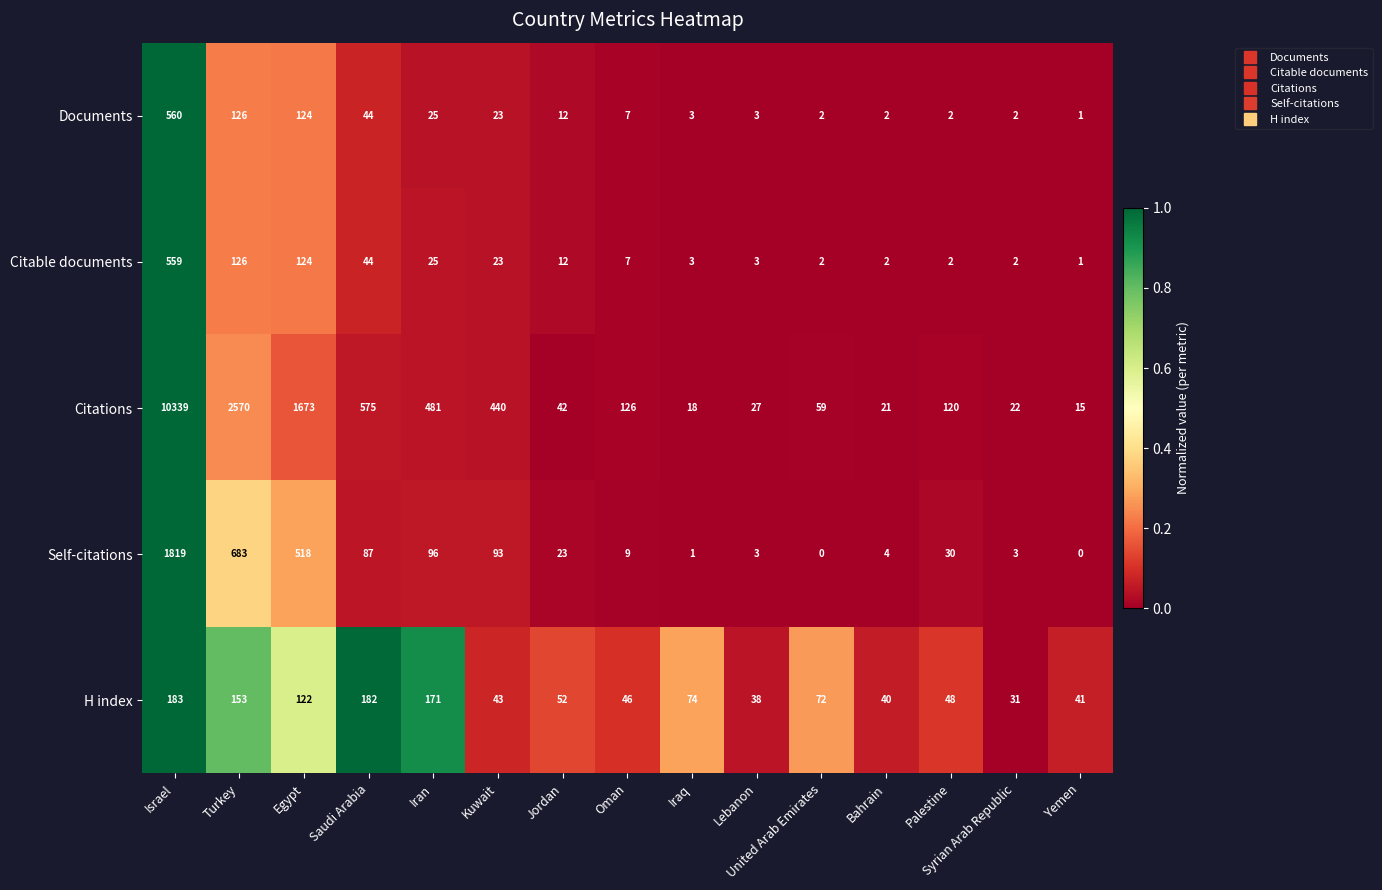

Rank the series by their maximum value, from lowest to highest.

H index, Citable documents, Documents, Self-citations, Citations